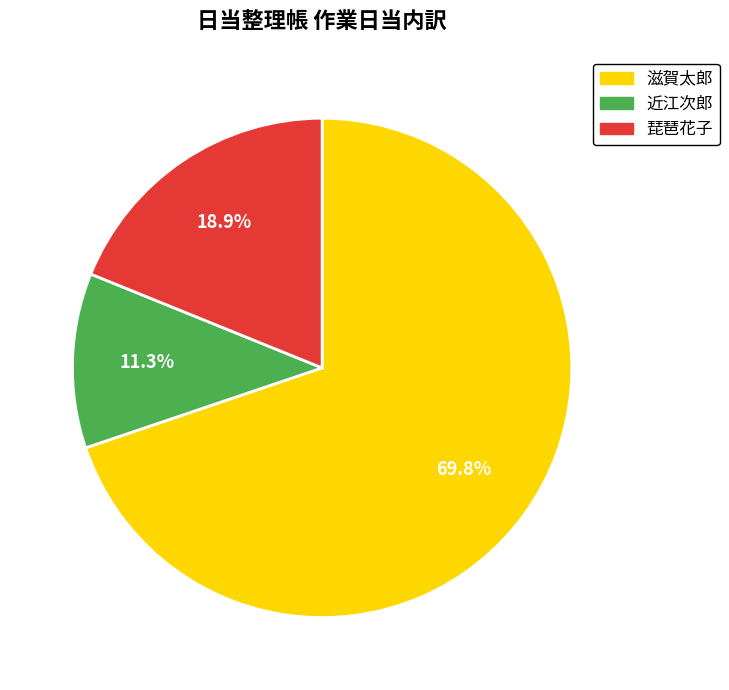

Approximately how many times larger is the value at 滋賀太郎 compared to 近江次郎?

6.2